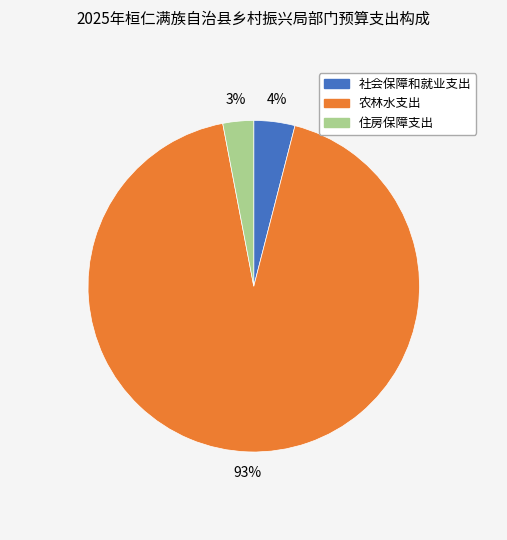

How many segments does this pie chart have?

3